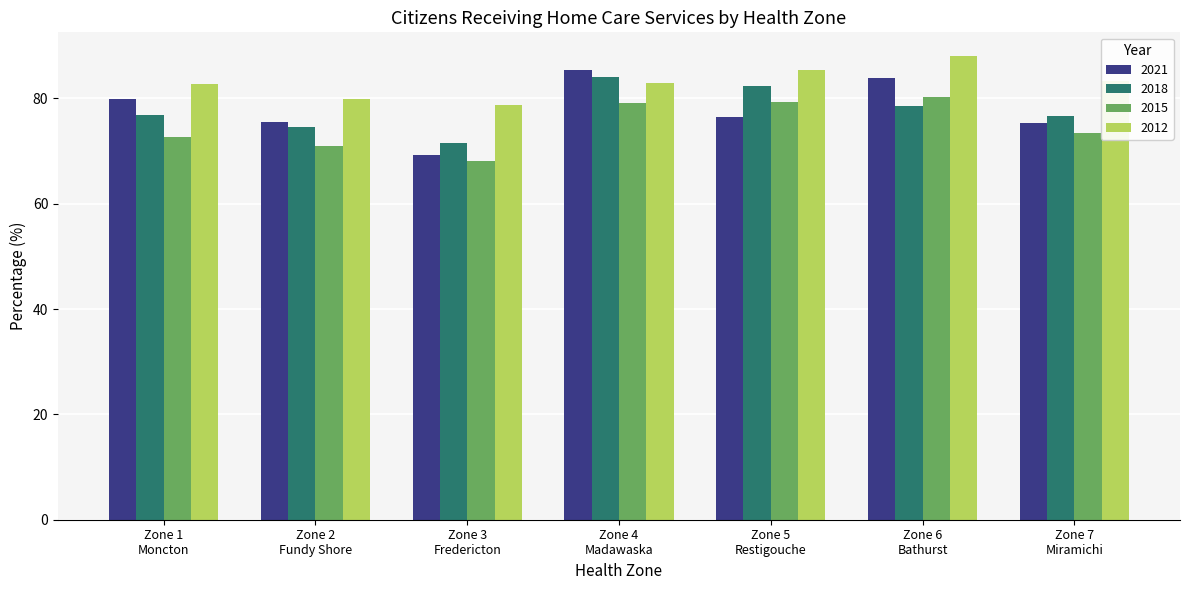

Which series has the largest range (max minus min)?

2021